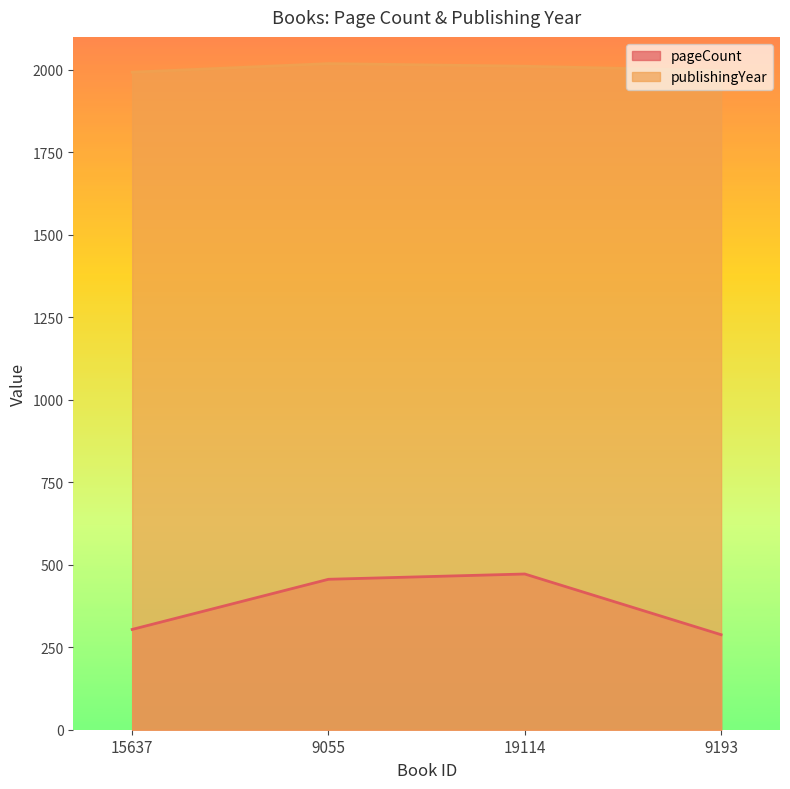

True or false: publishingYear has more than 1 interior local peaks.

False